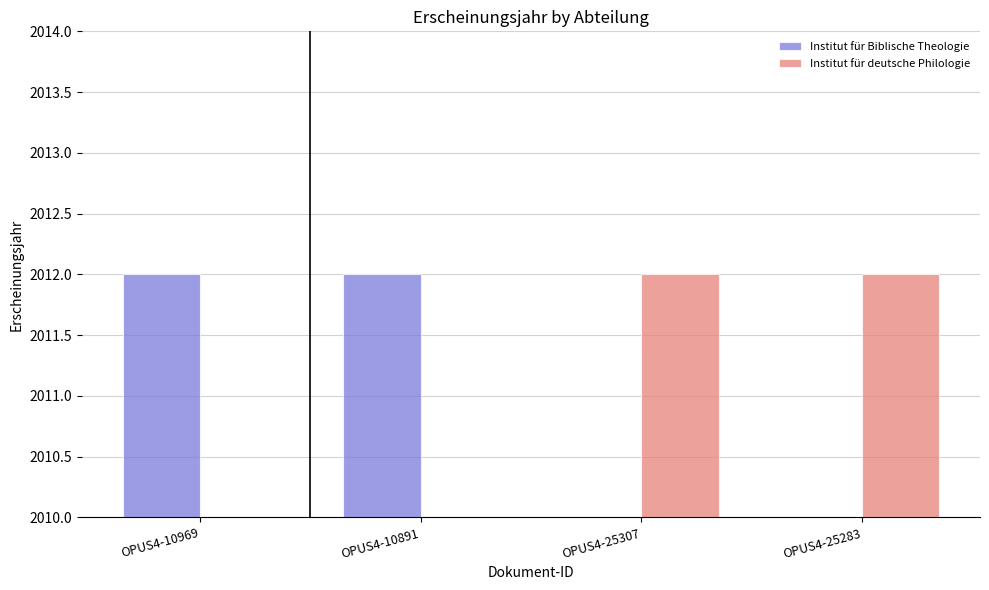

Reading left to right, transcribe all the data shown in this chart.

Institut für Biblische Theologie: OPUS4-10969=2012	OPUS4-10891=2012	OPUS4-25307=0	OPUS4-25283=0
Institut für deutsche Philologie: OPUS4-10969=0	OPUS4-10891=0	OPUS4-25307=2012	OPUS4-25283=2012